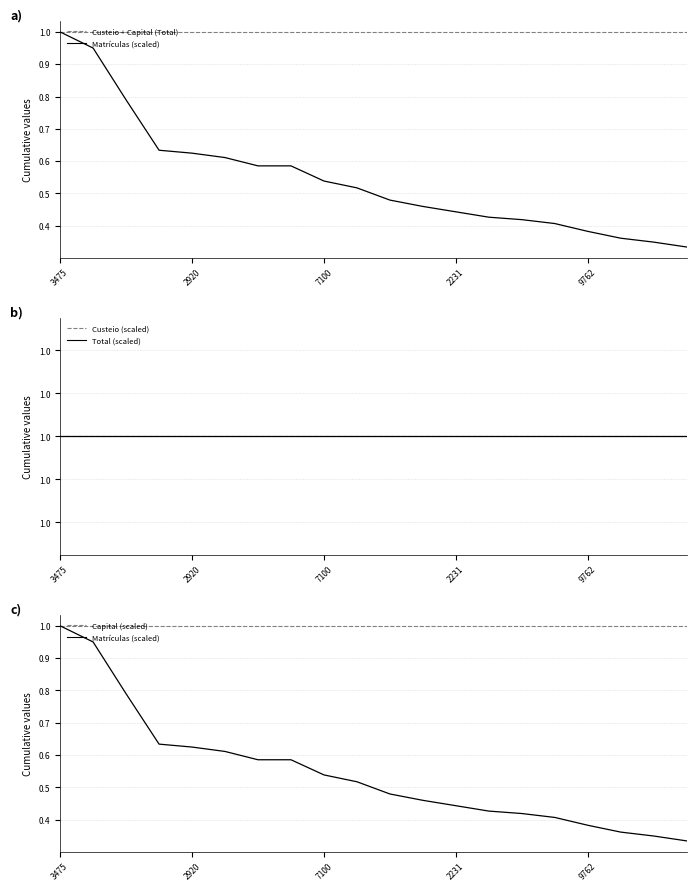

At which category is the sum across all series the highest?

3475